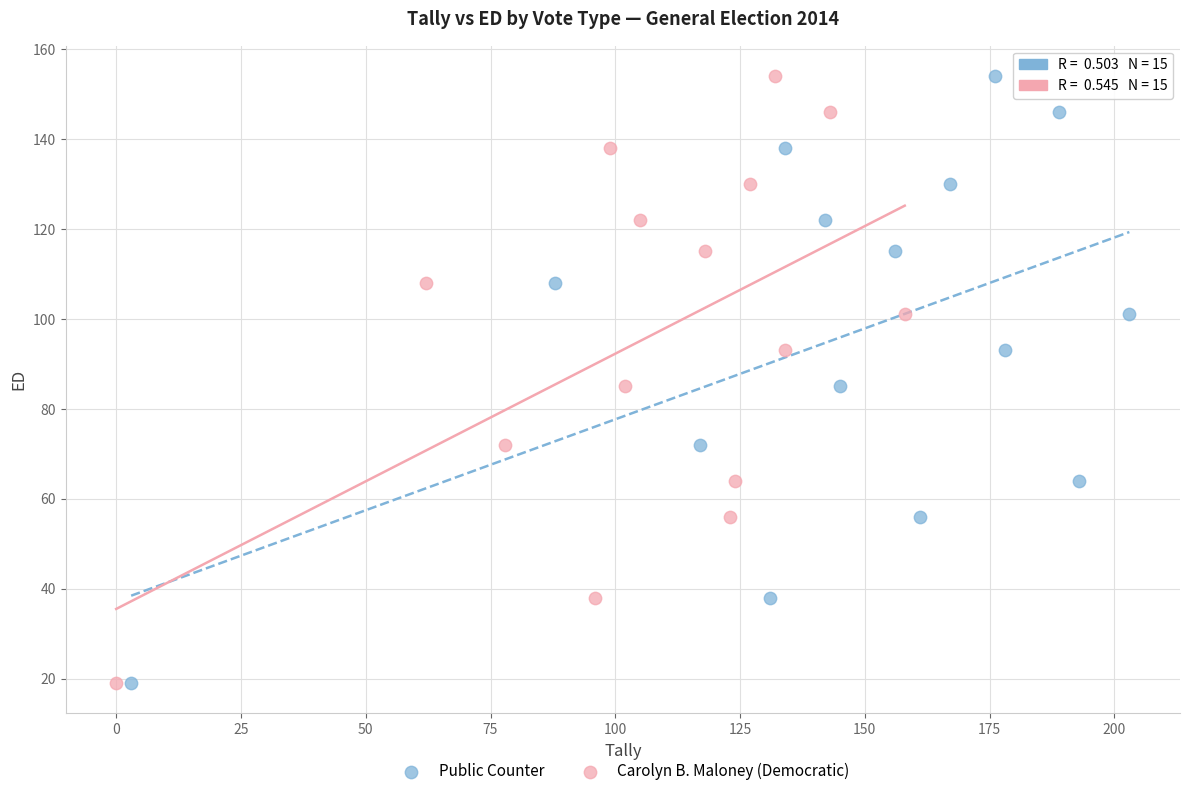

What are all the series names shown in the legend?

Public Counter, Carolyn B. Maloney (Democratic)